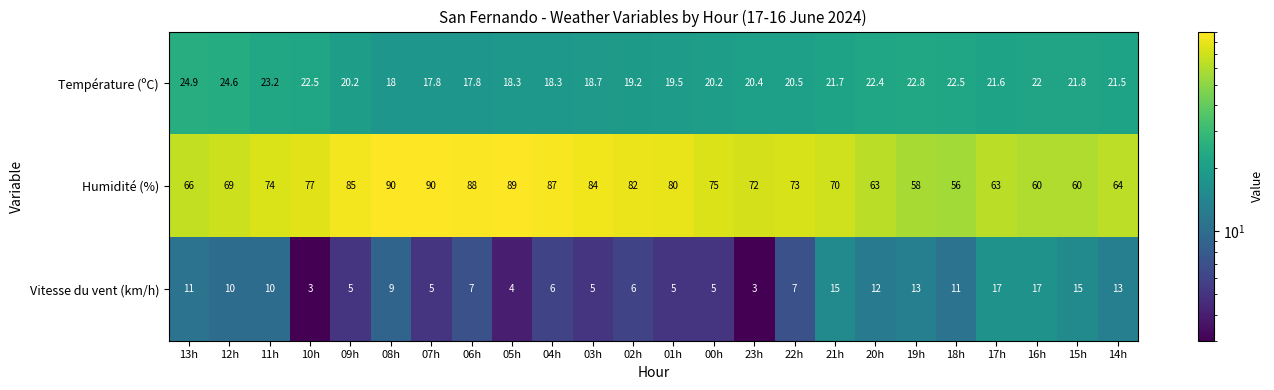

Which series has the widest spread of values?

Humidité (%)